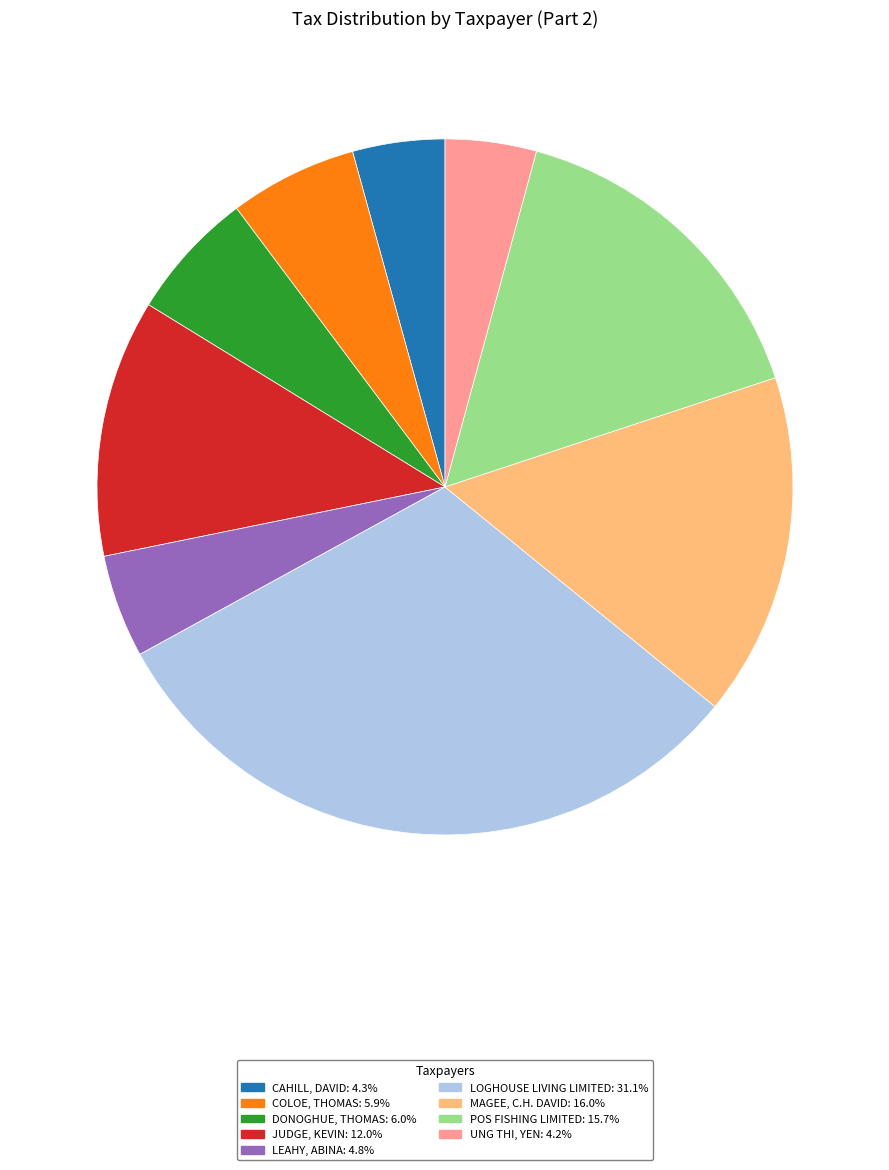

Is there a majority slice in this chart?

No